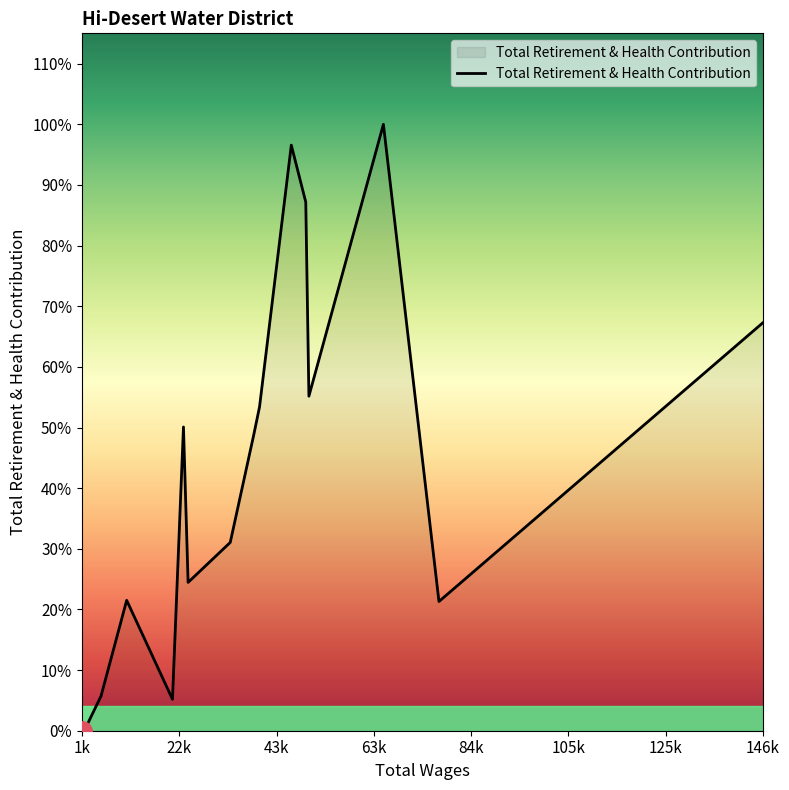

Rank the categories by value from lowest to highest.

2199.0, 1686.0, 20928.0, 5754.0, 77545.0, 11200.0, 24248.0, 33203.0, 38203.0, 23263.0, 39426.0, 49914.0, 146403.0, 49248.0, 46173.0, 65742.0